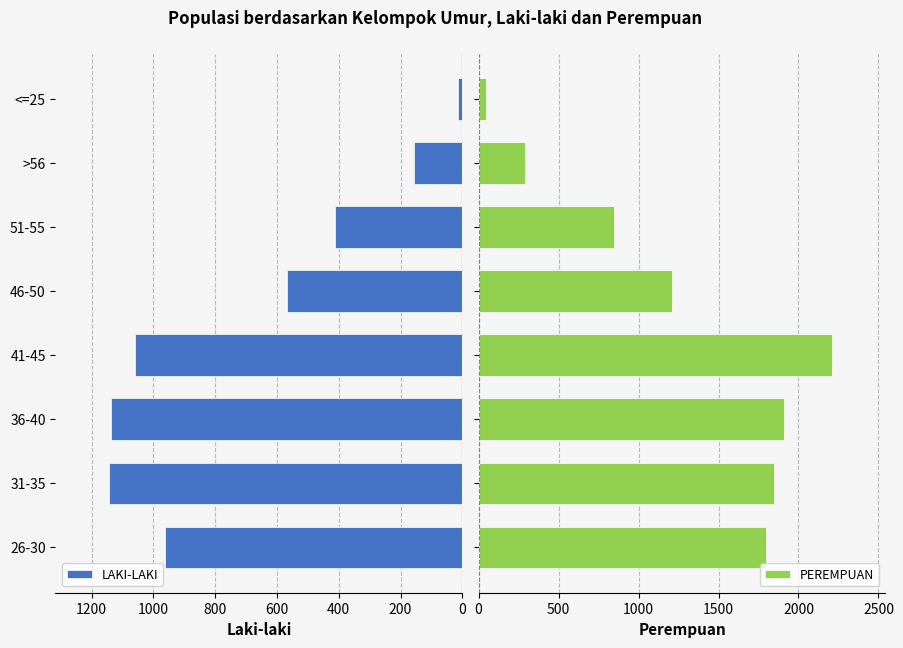

What is the average value of the LAKI-LAKI series?

682